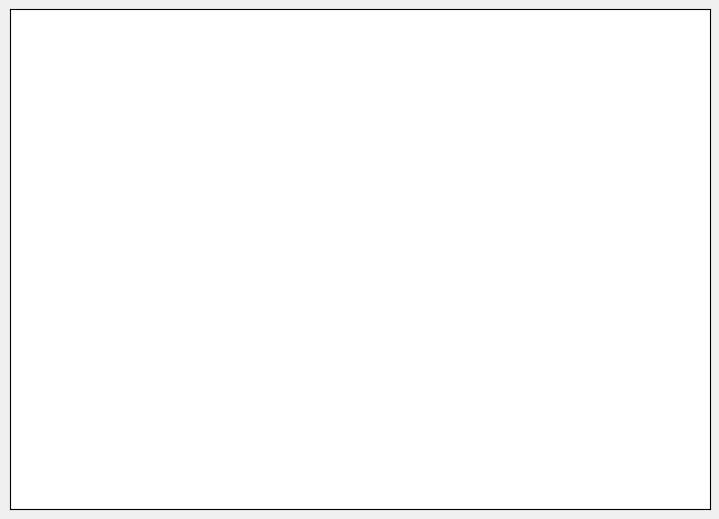

Is there a majority slice in this chart?

Yes